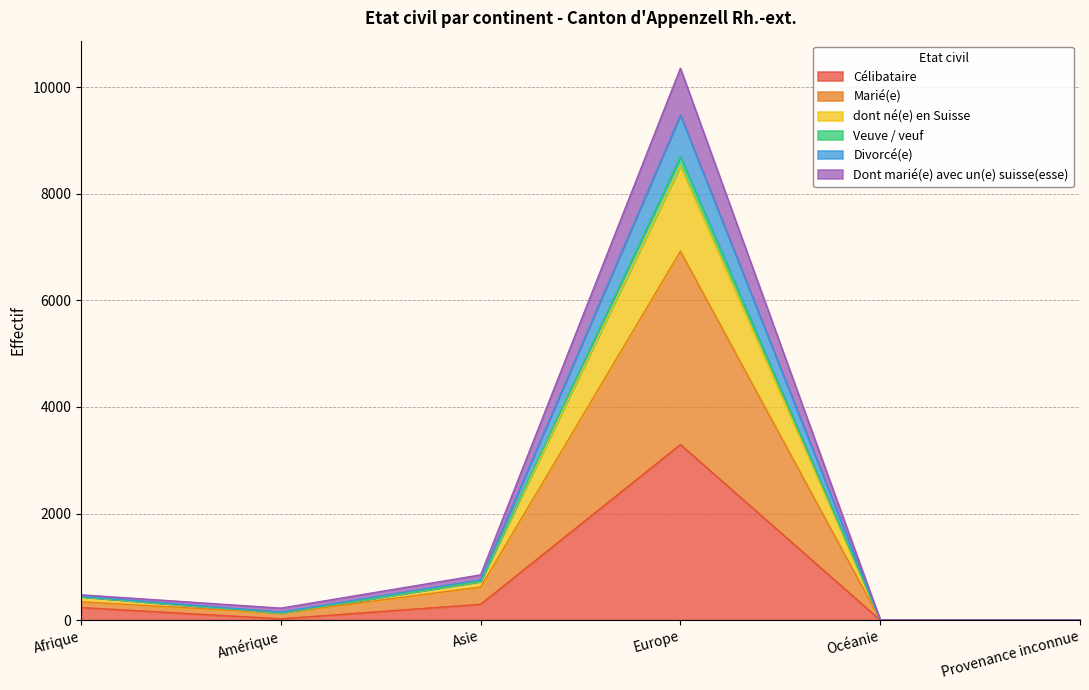

True or false: Dont marié(e) avec un(e) suisse(esse) and Veuve / veuf cross at least once.

False